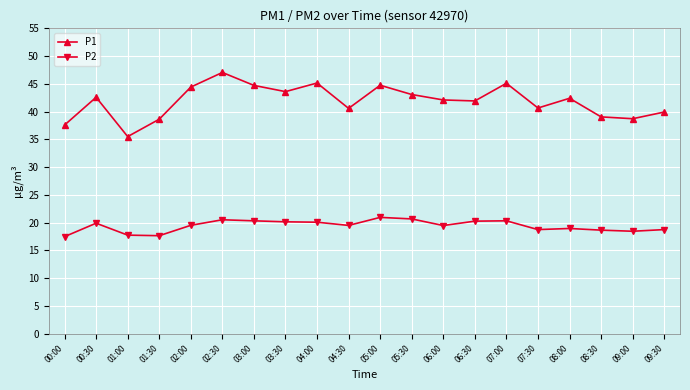

True or false: P2 has more than 2 points higher than both neighbors.

True